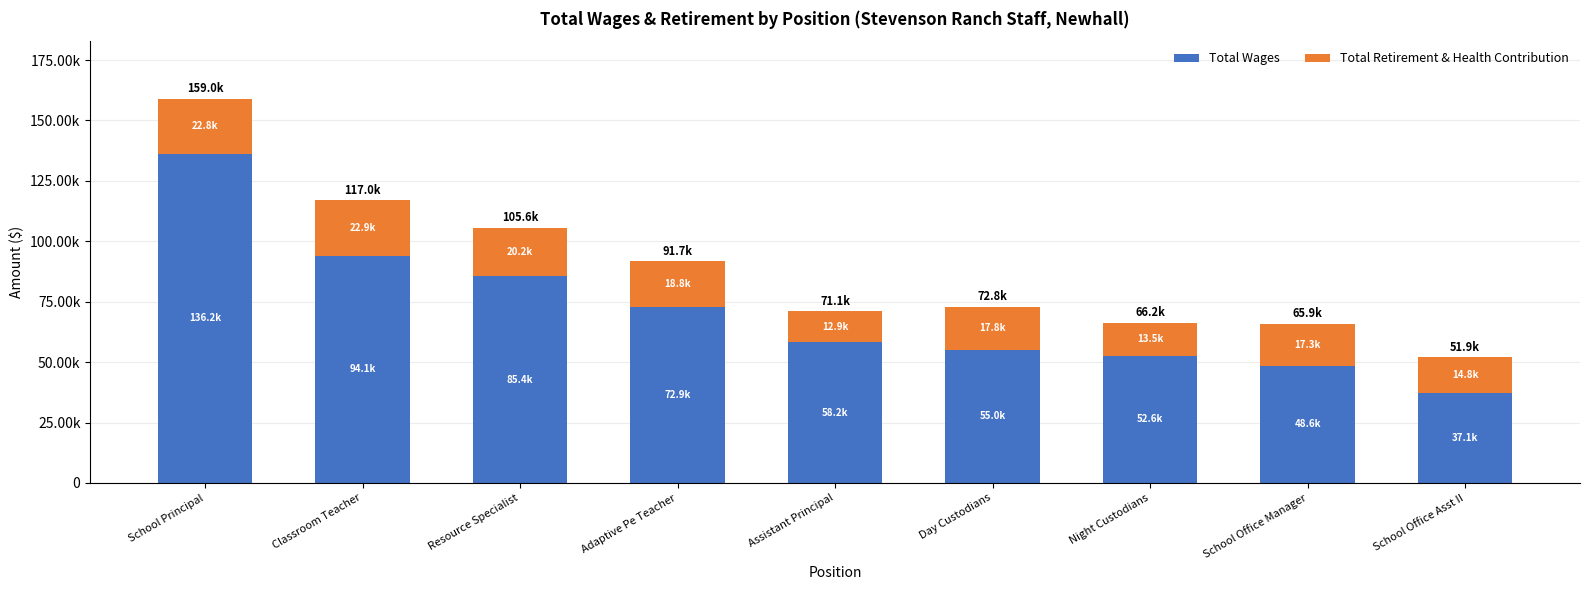

What is the label of the 1st bar from the right?

School Office Asst II